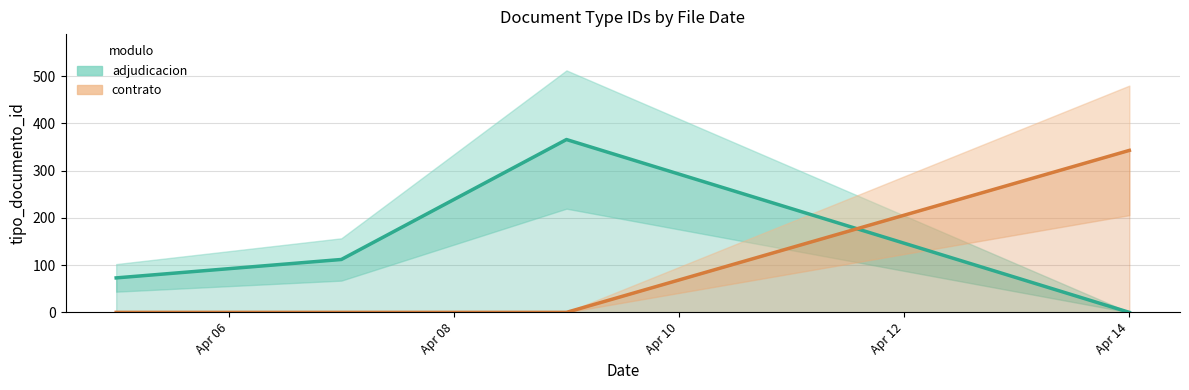

How many times do contrato and adjudicacion cross each other?

1